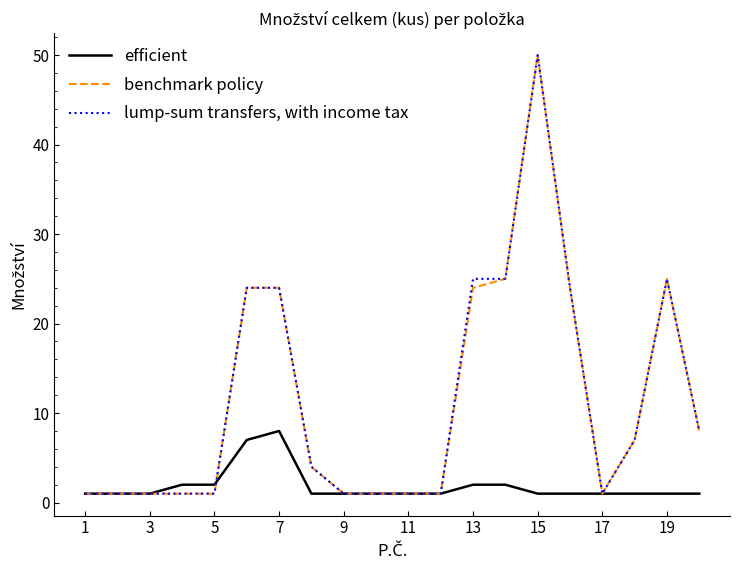

What is the highest value of the benchmark policy series?

50